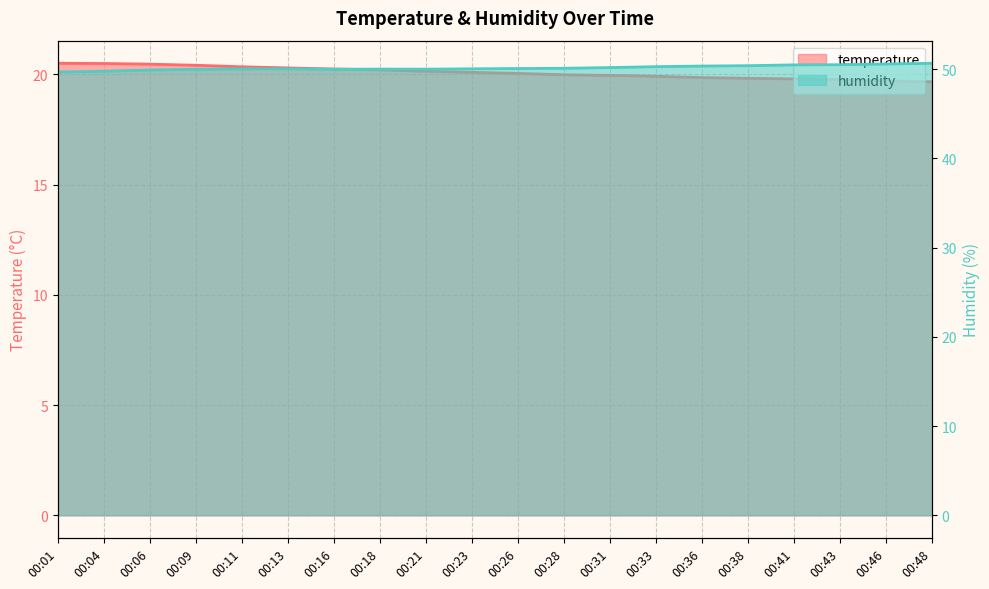

Reading left to right, transcribe all the data shown in this chart.

temperature: 20.5	20.5	20.5	20.4	20.3	20.3	20.2	20.2	20.1	20.1	20.0	20.0	19.9	19.9	19.9	19.8	19.8	19.8	19.7	19.7
humidity: 49.7	49.8	49.9	50.0	50.0	50.0	50.0	50.0	50.0	50.0	50.1	50.1	50.2	50.3	50.4	50.4	50.5	50.5	50.6	50.7